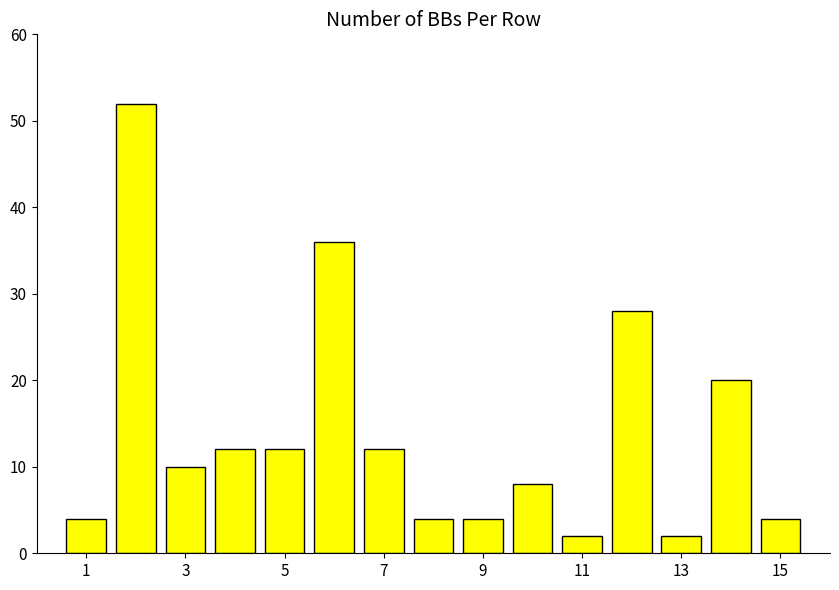

What is the sum of all values?

210